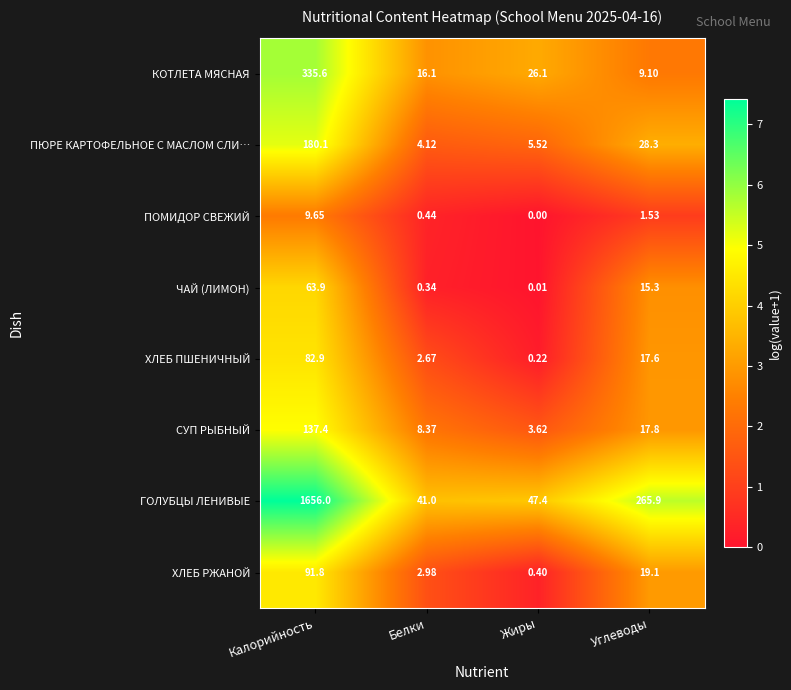

At how many categories does at least one series exceed 4?

4